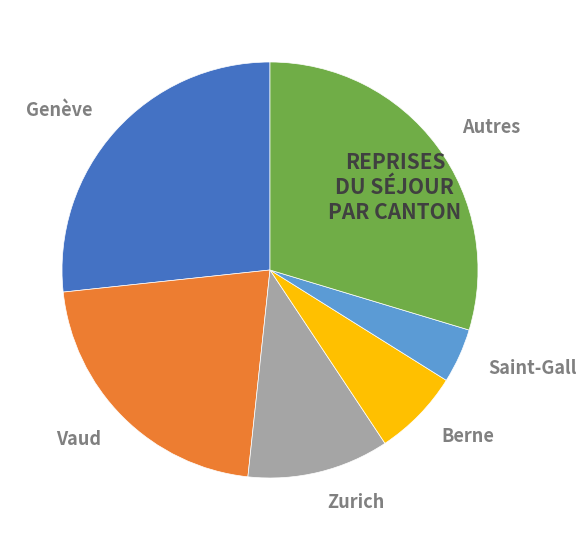

What percentage is the Saint-Gall slice, to the nearest percent?

4%